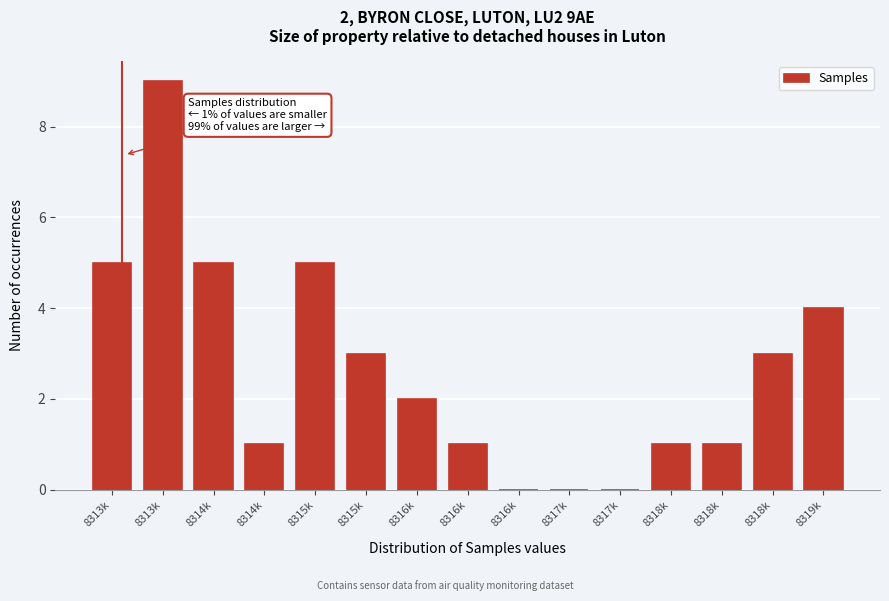

Count the number of categories in the chart.

15